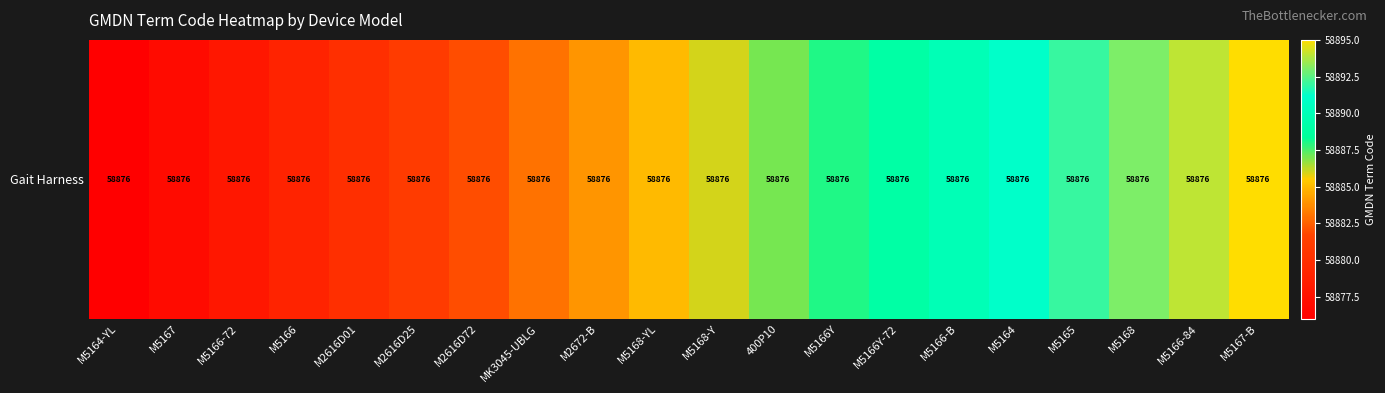

Rank the categories by value from highest to lowest.

M5167-B, M5166-84, M5168, M5165, M5164, M5166-B, M5166Y-72, M5166Y, 400P10, M5168-Y, M5168-YL, M2672-B, MK3045-UBLG, M2616D72, M2616D25, M2616D01, M5166, M5166-72, M5167, M5164-YL